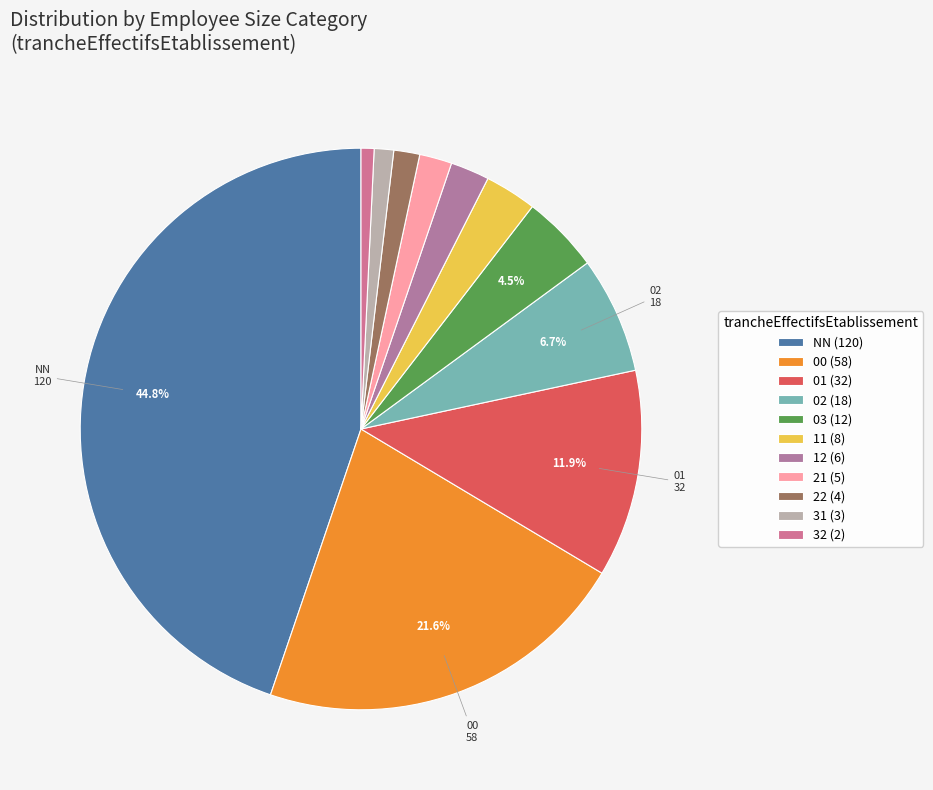

What is the largest slice in the pie chart?

NN